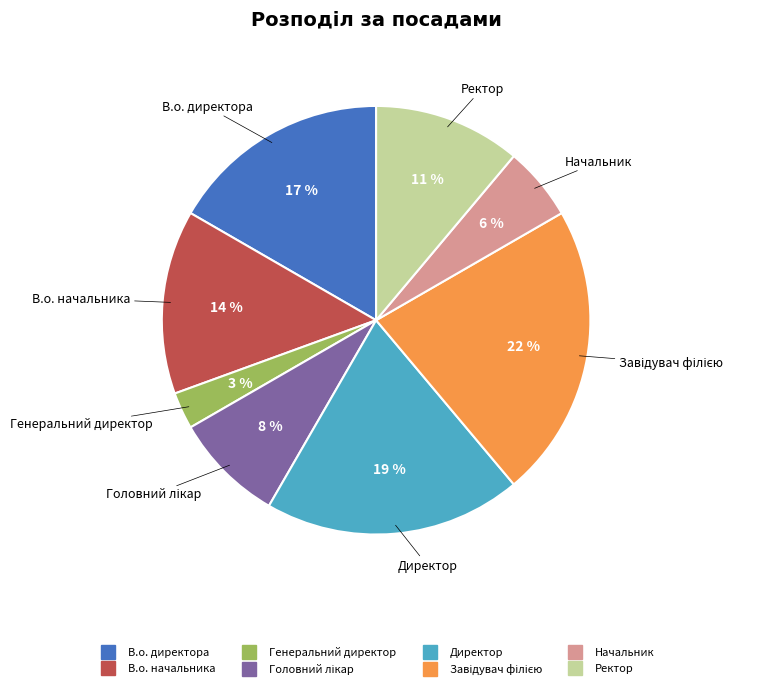

Count the number of slices in the pie.

8